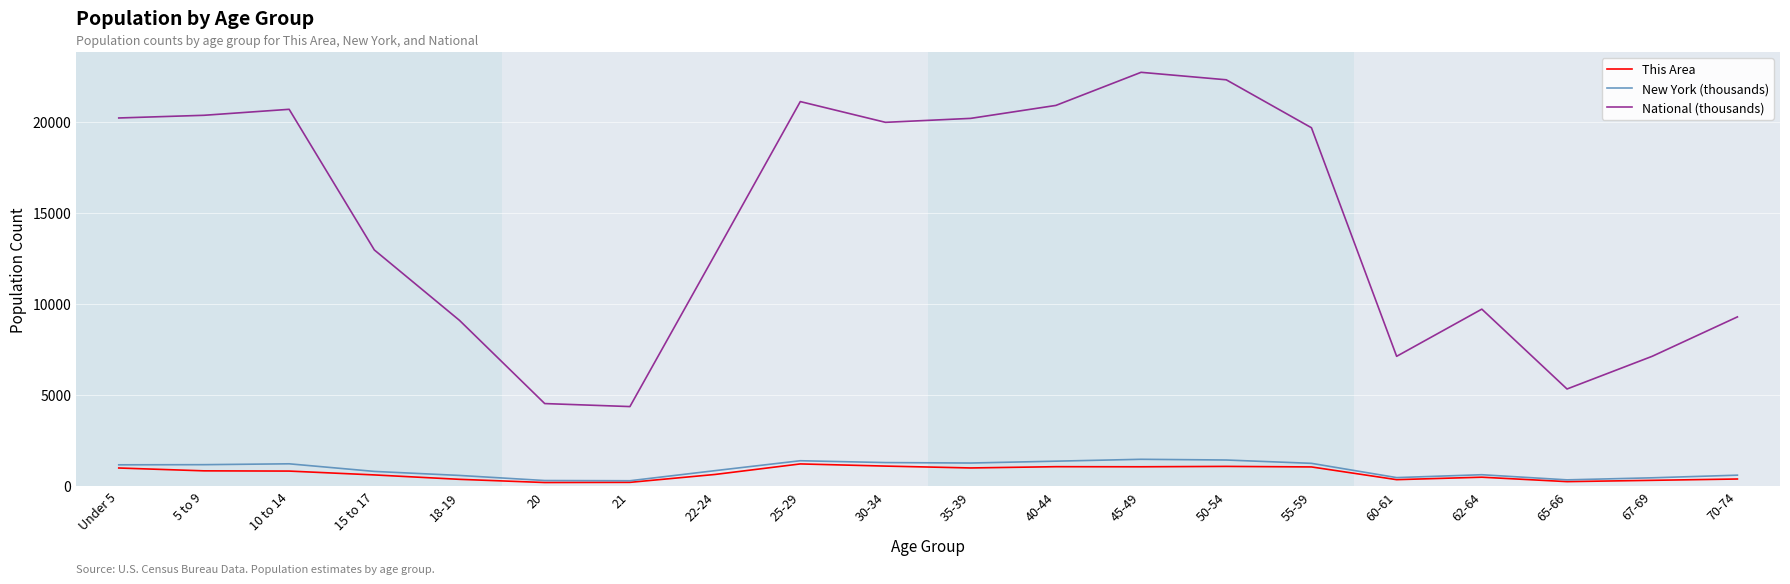

At how many categories does at least one series exceed 11584?

12